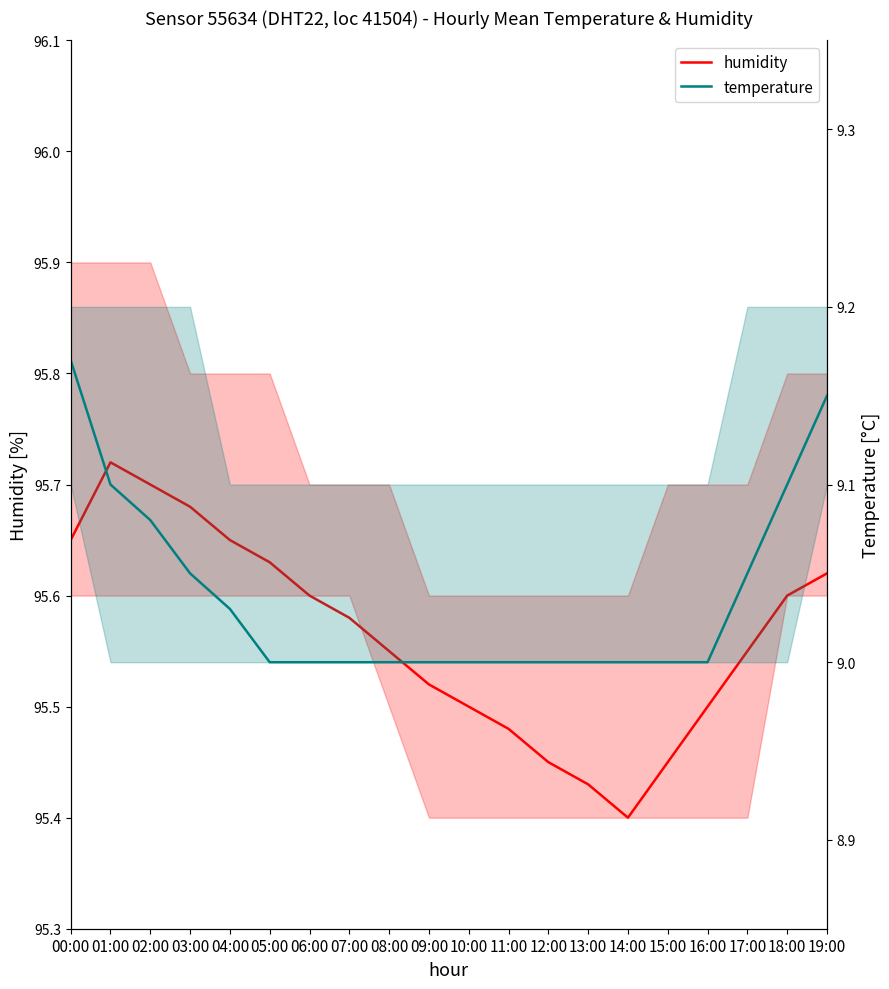

What is the total value across all series at 15:00?

104.5